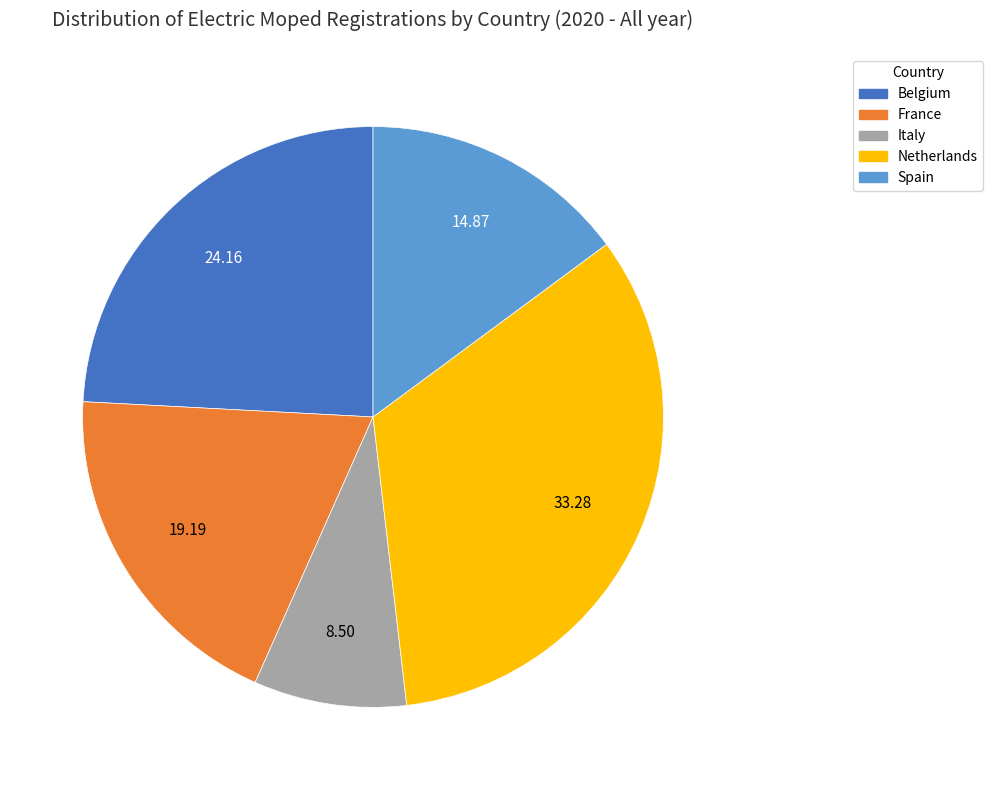

Do Italy and Spain together represent more than half of the pie?

No